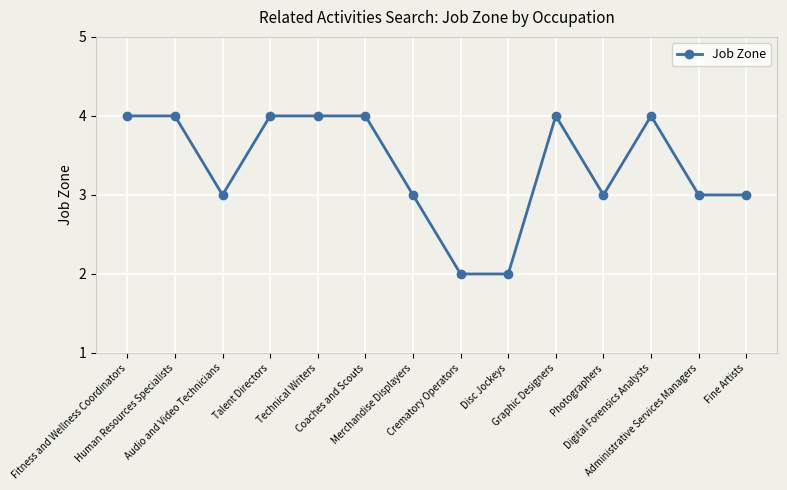

Reading right to left, list all the values displayed in this chart.

3	3	4	3	4	2	2	3	4	4	4	3	4	4